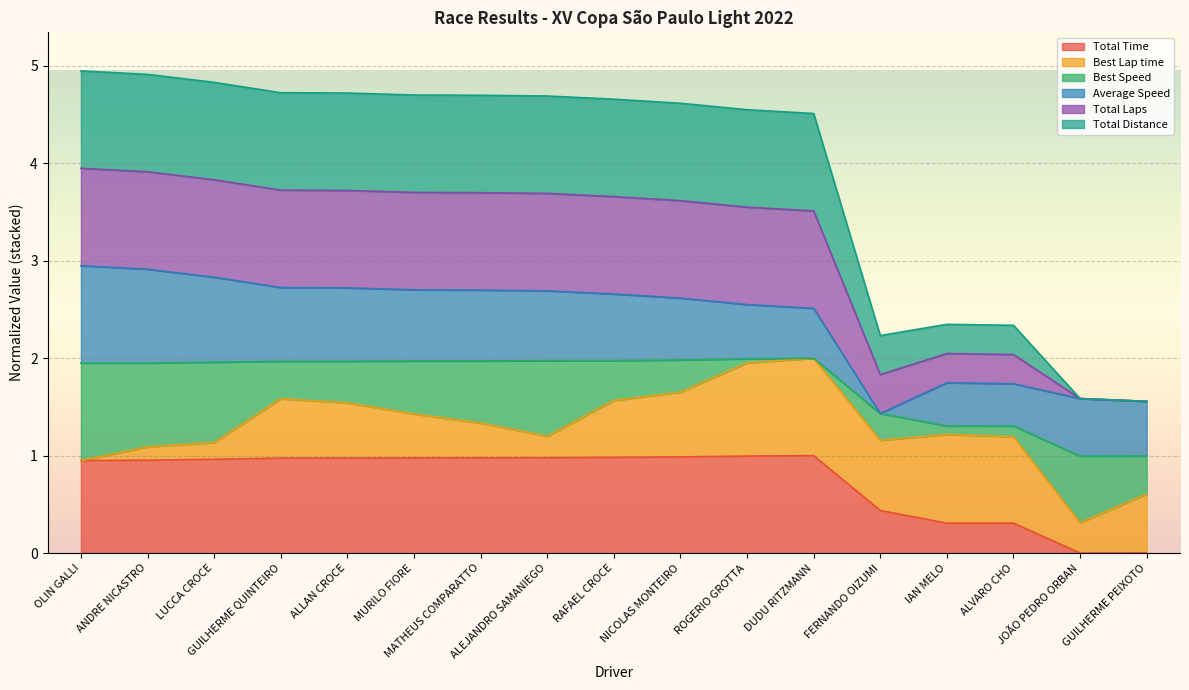

Between GUILHERME PEIXOTO and ALEJANDRO SAMANIEGO, which is larger?

ALEJANDRO SAMANIEGO